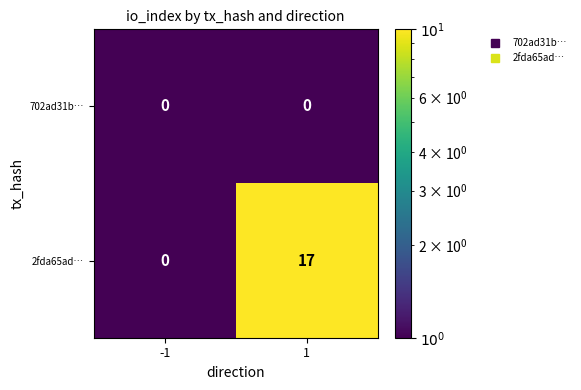

The value of 2fda65ad… at -1 is 0. True or false?

True